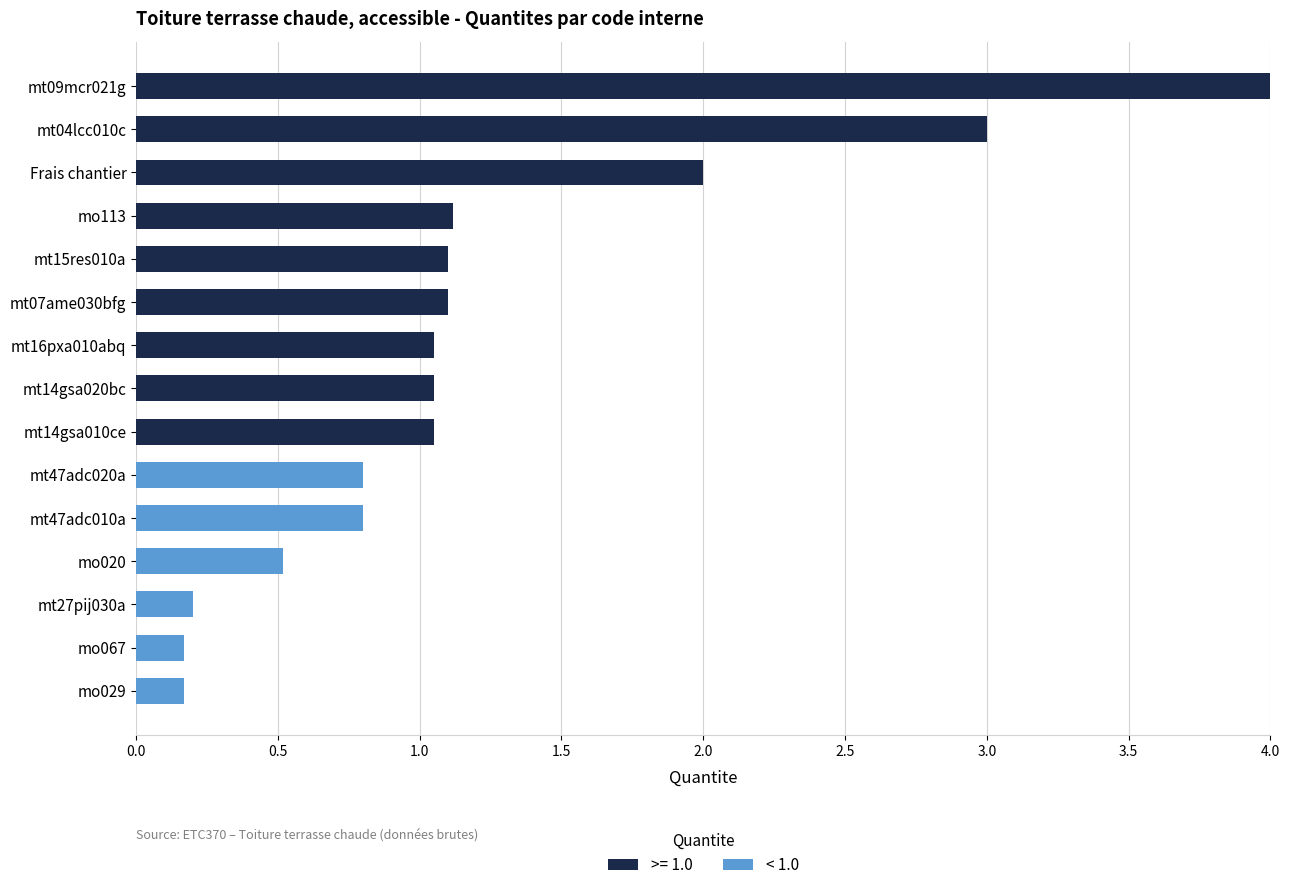

What is the sum of all >= 1.0 values?

15.5